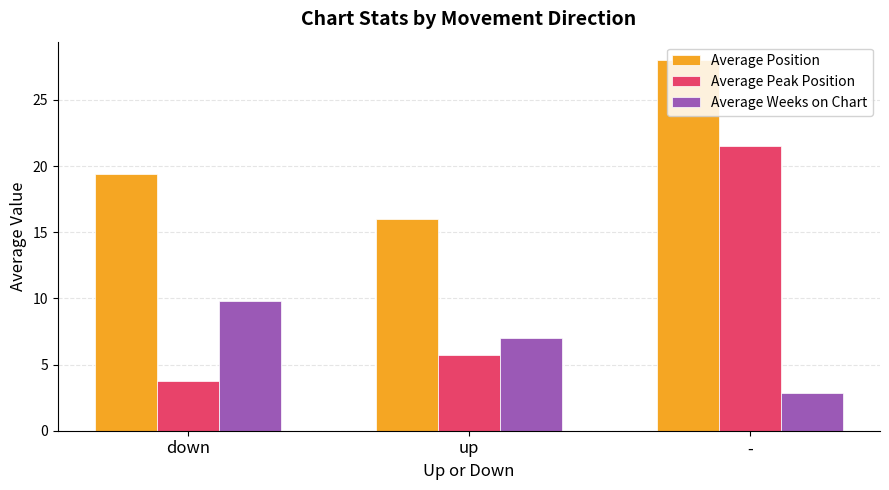

What is the highest value of the Average Position series?

28.0